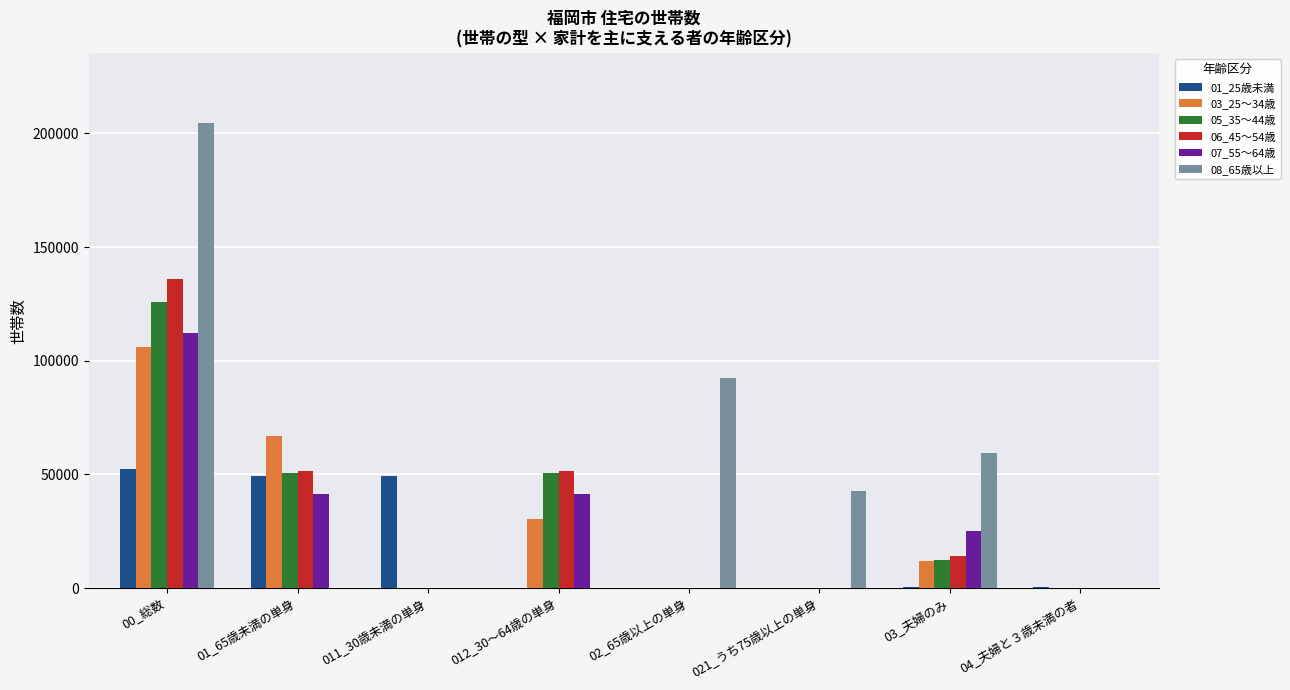

What is the highest value of the 07_55～64歳 series?

112100